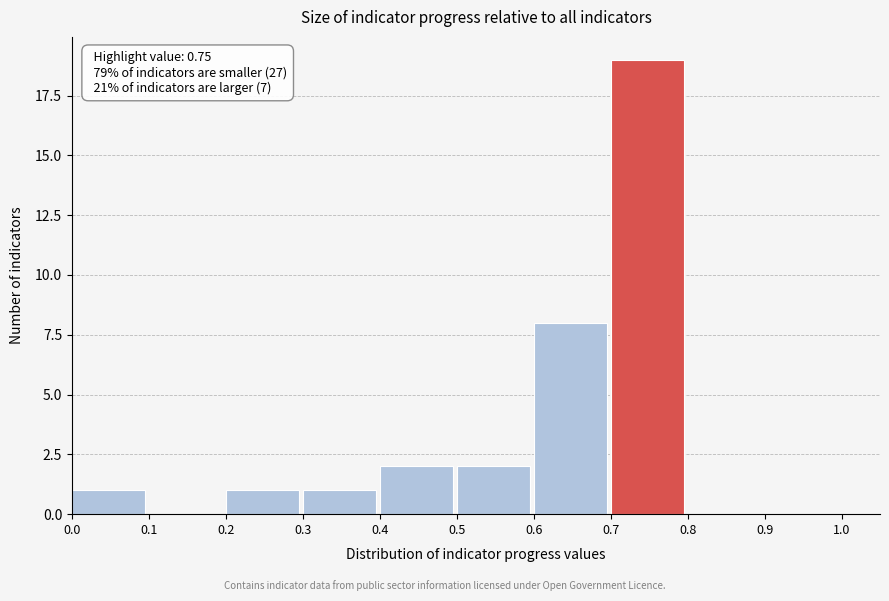

Which range on the x-axis has the tallest bar?

0.7 to 0.8